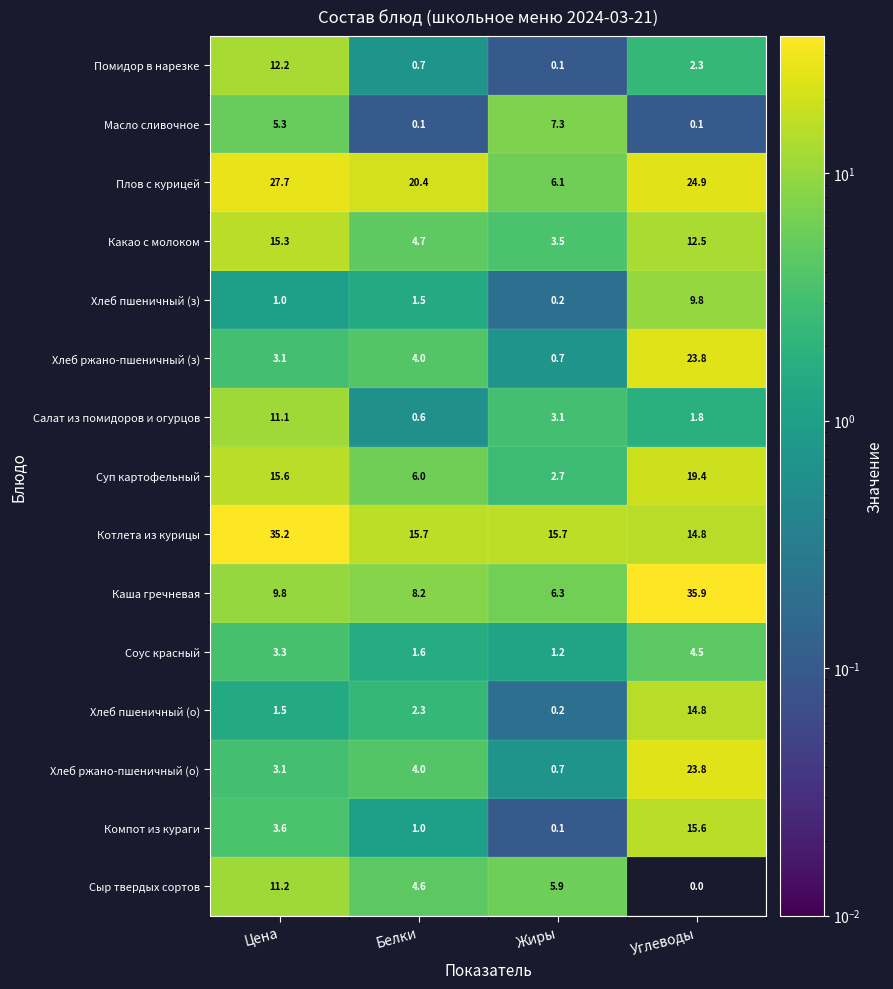

Rank the categories by Компот из кураги value from lowest to highest.

Жиры, Белки, Цена, Углеводы